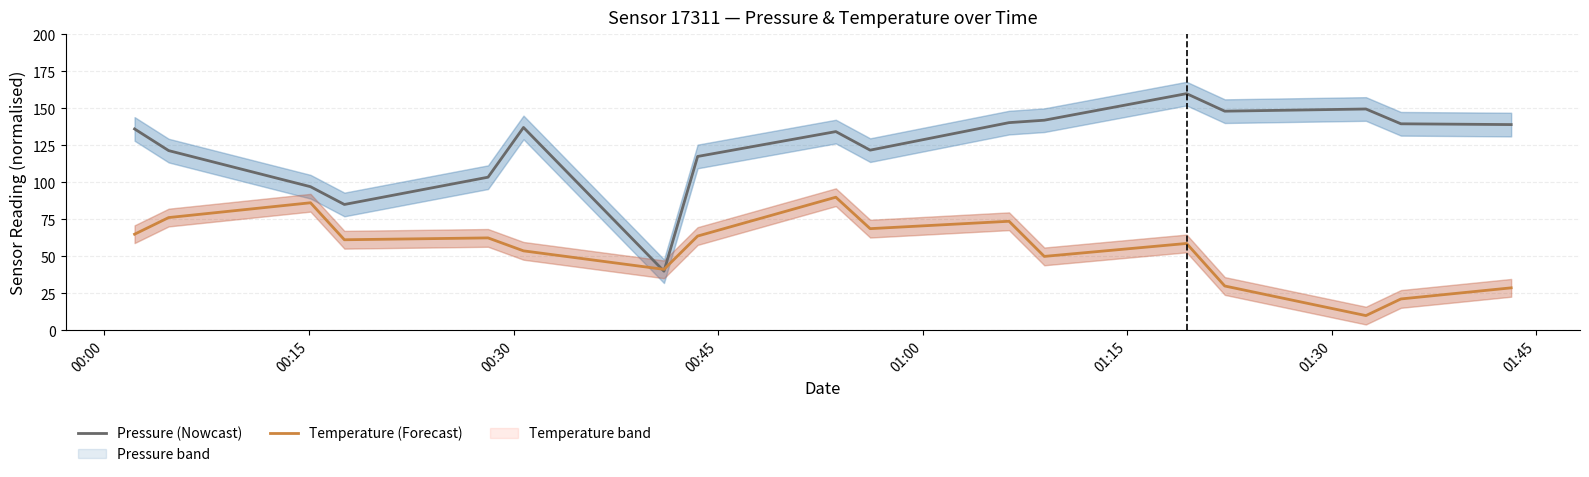

What is the maximum value for Pressure (Nowcast)?

160.0